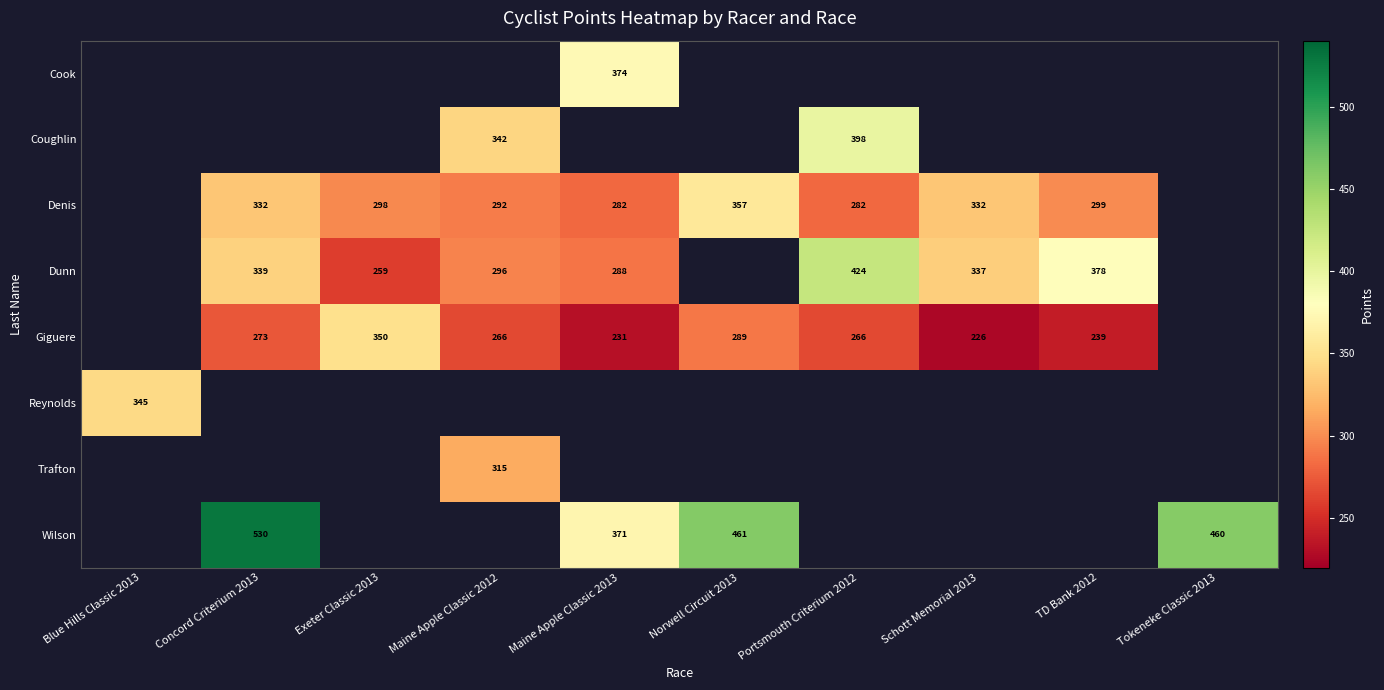

Which series changed the most between Exeter Classic 2013 and TD Bank 2012?

Dunn